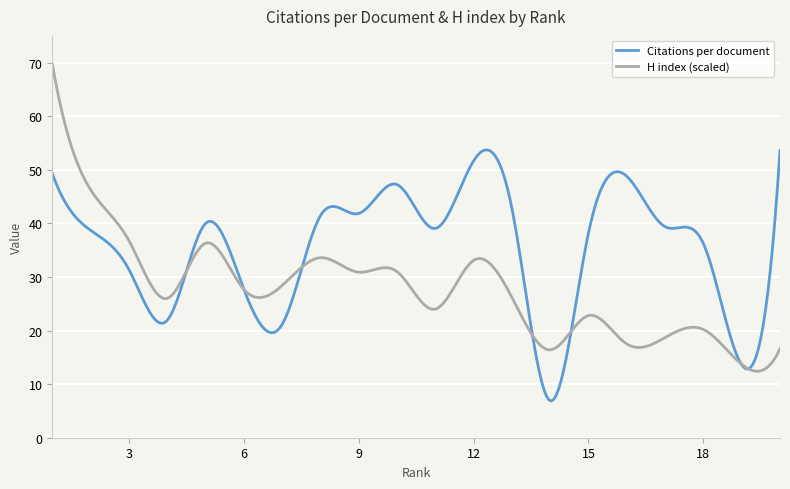

Which series has the widest spread of values?

H index (scaled)